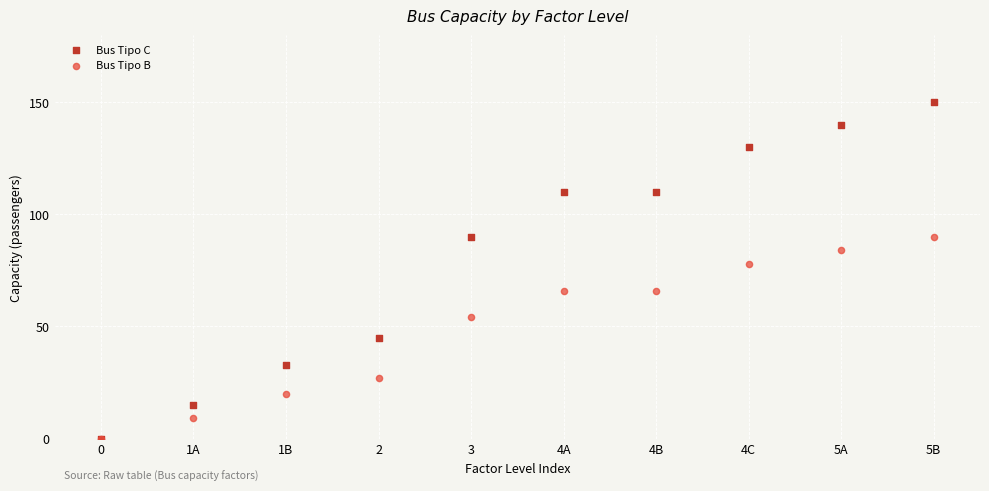

Which series contains the highest Y value?

Bus Tipo C